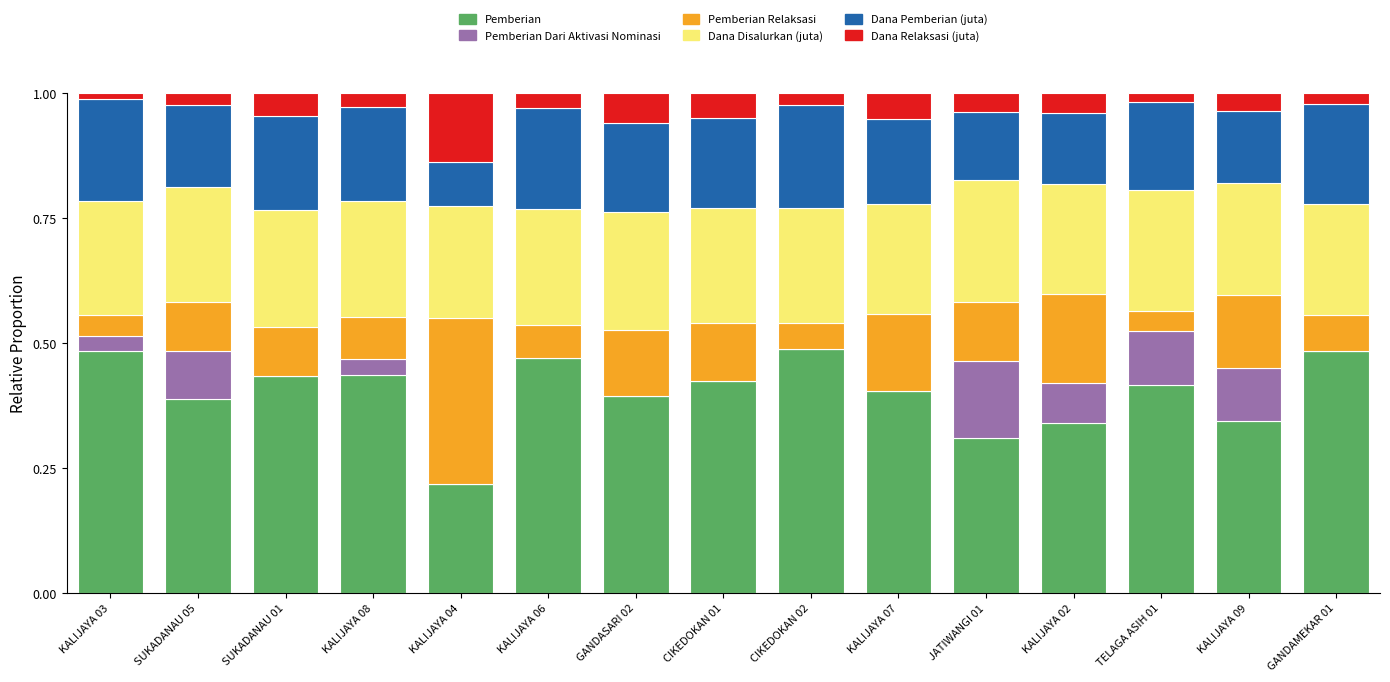

What is the sum of all Pemberian values?

6.0